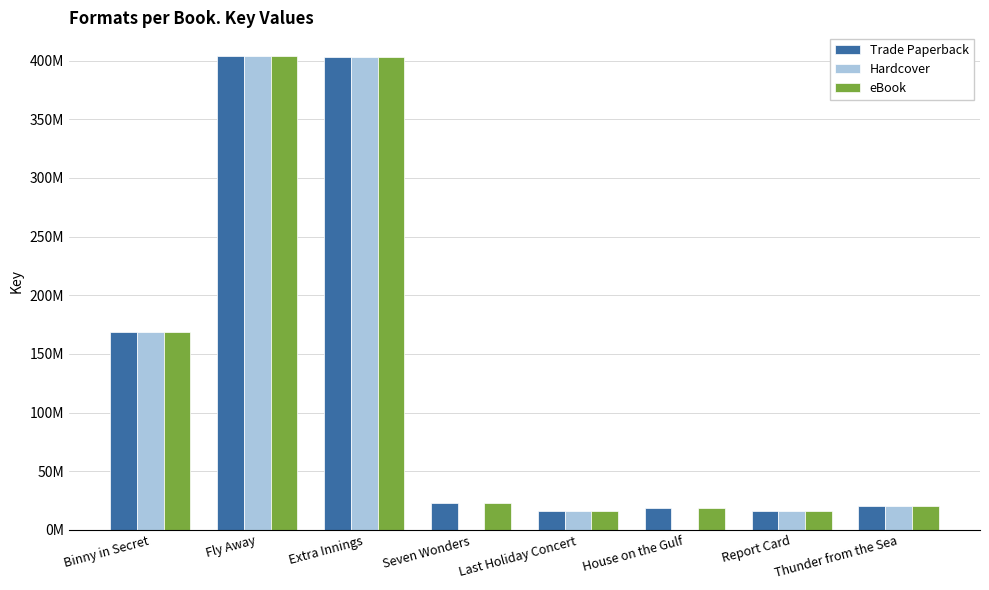

At which label is Trade Paperback closest to 210065620?

Binny in Secret